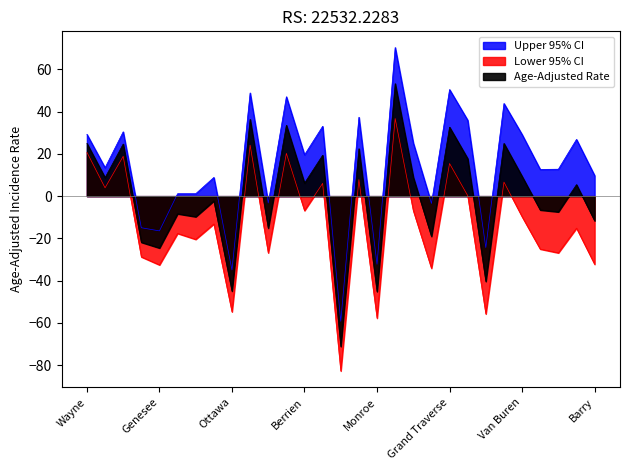

What is the total value across all series at Livingston?

-45.3